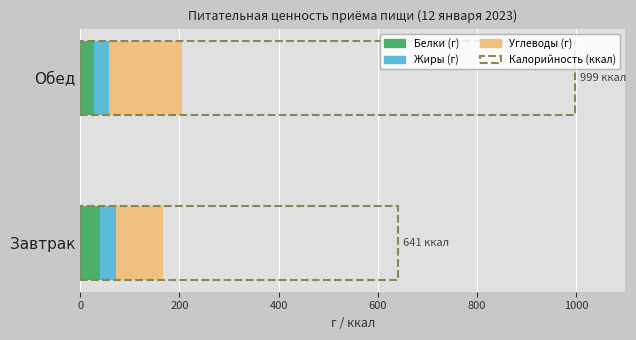

At how many categories does at least one series exceed 672?

1